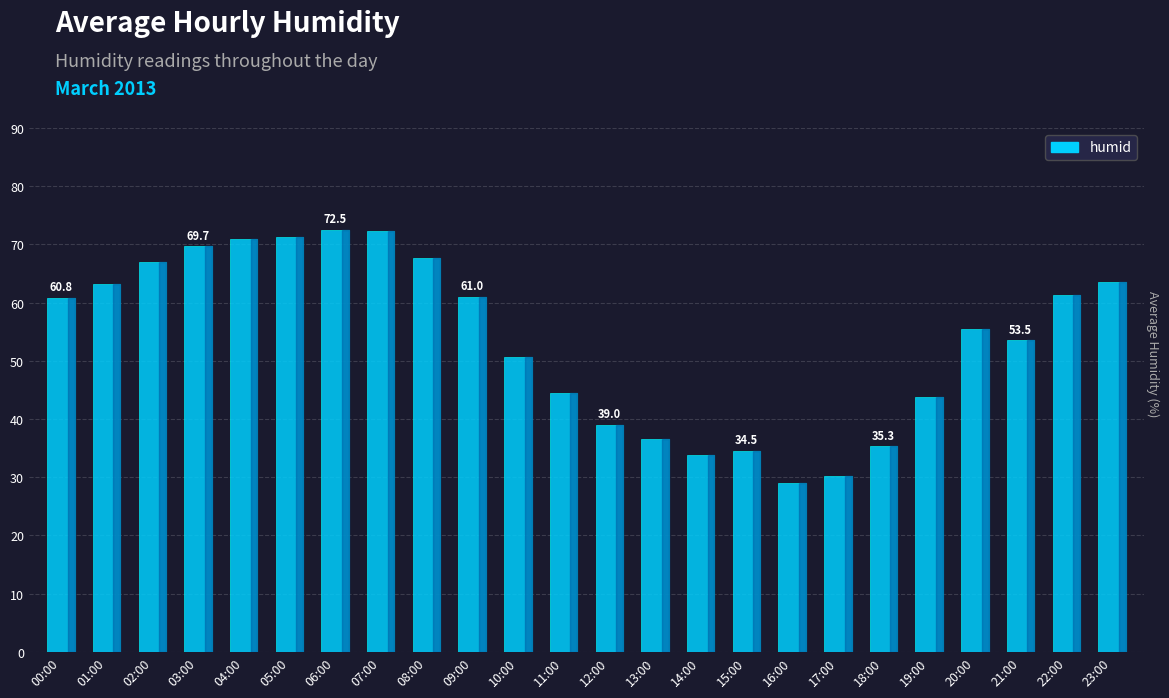

What is the sum of the values at 21:00 and 09:00?

114.5